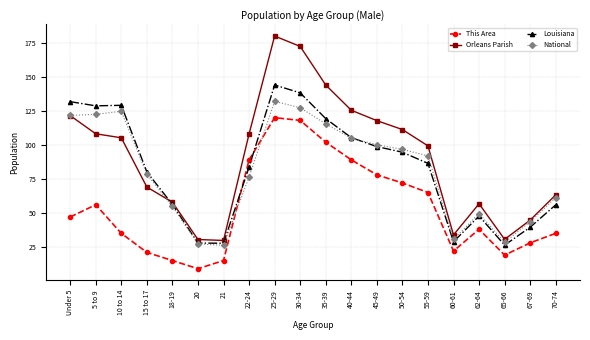

After their last crossing, which series has the higher values: Louisiana or National?

National